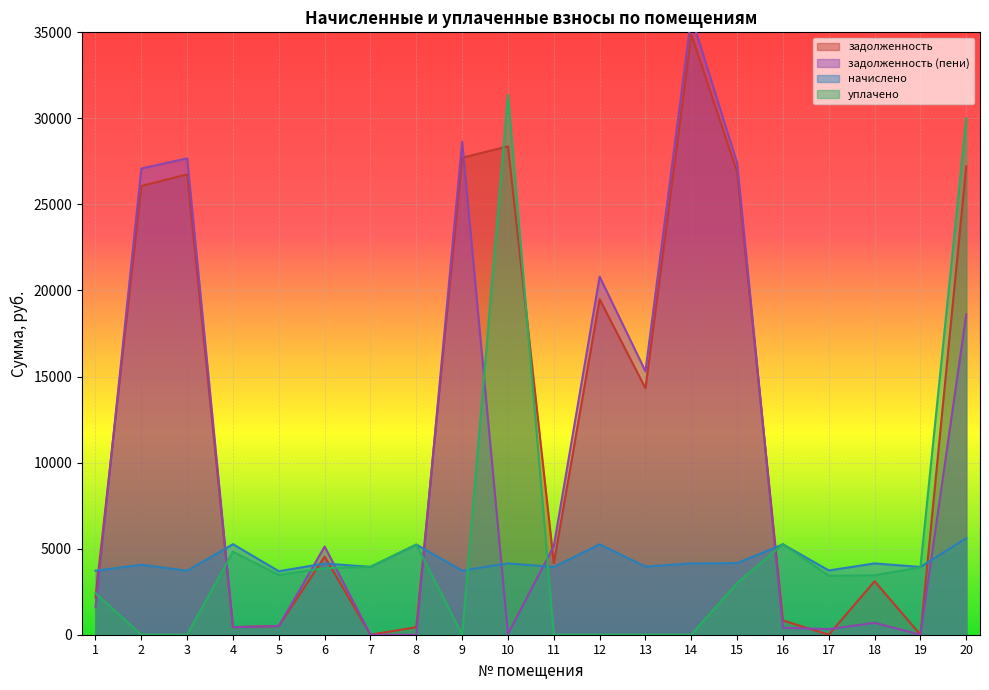

Where do начислено and задолженность (пени) first cross each other?

1 and 2